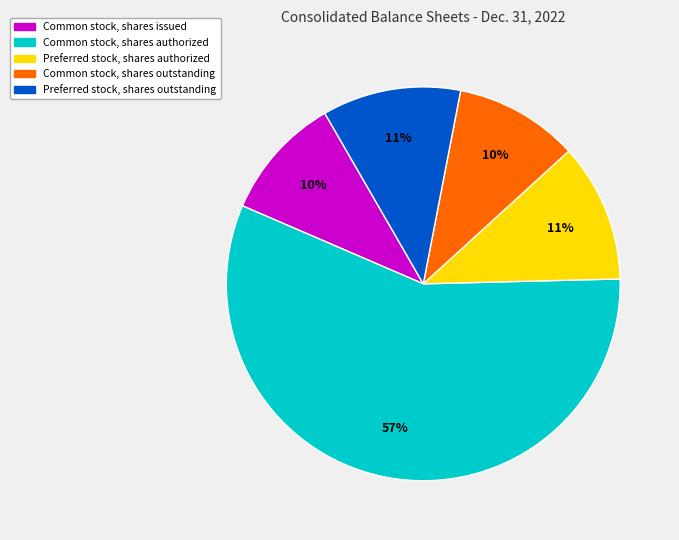

Is there any slice that represents more than half of the pie?

Yes